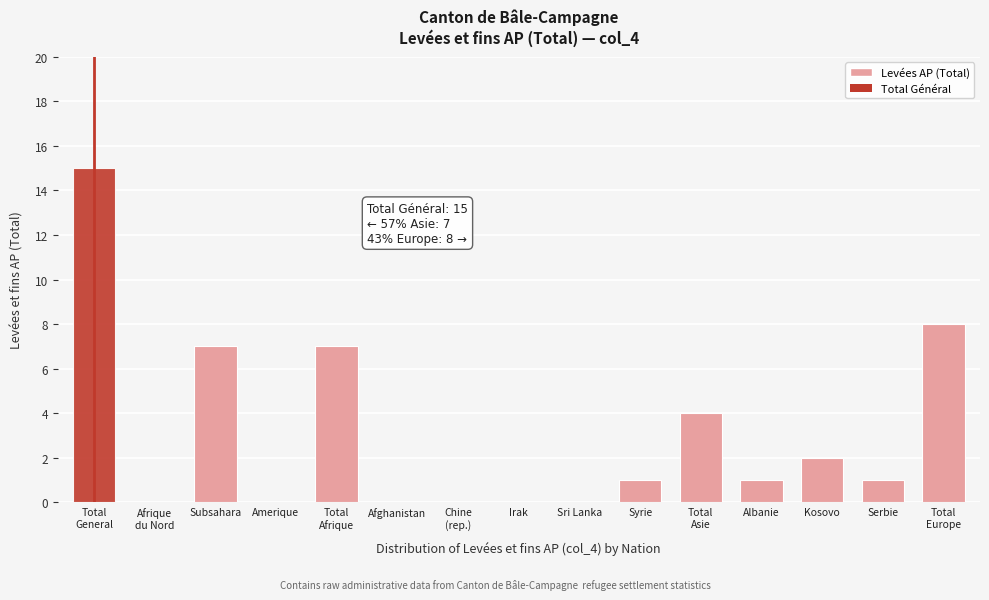

What is the sum of all values?

46